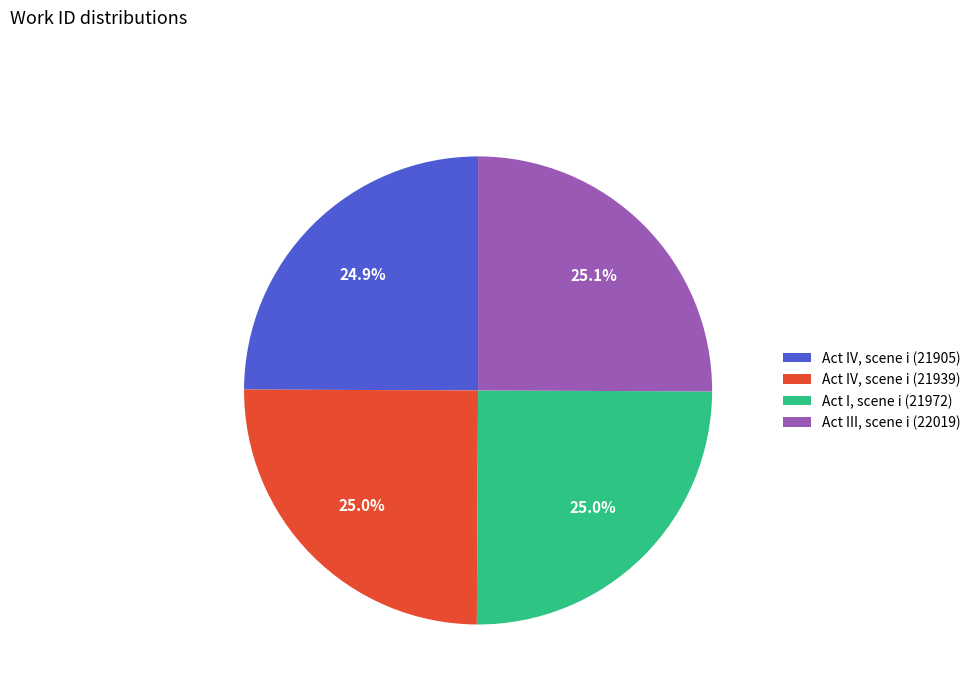

What portion of the pie excludes Act IV, scene i (21905)?

75.1%